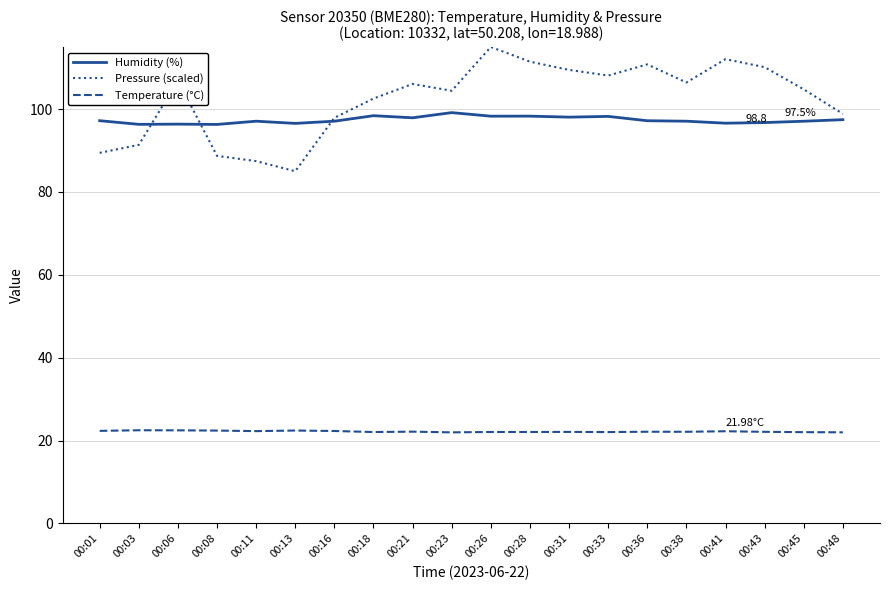

Is the value of Humidity (%) at 00:45 greater than the value of Temperature (°C) at 00:13?

Yes